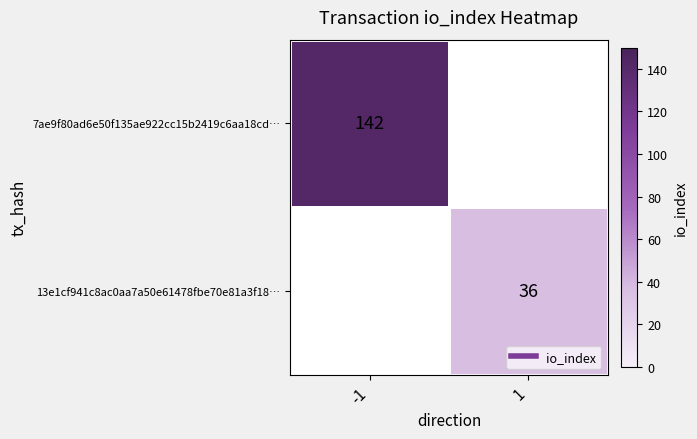

What is the lowest value of the 7ae9f80ad6e50f135ae922cc15b2419c6aa18cd… series?

142.0